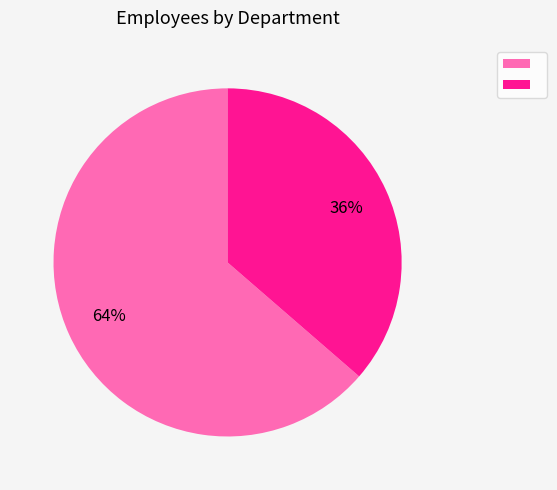

Is there any slice that represents more than half of the pie?

Yes